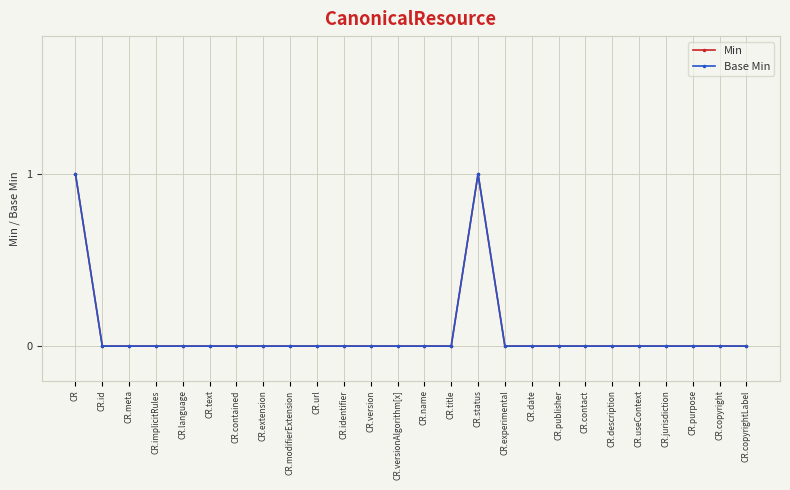

Which has a higher value, CR.copyright or CR.id?

CR.copyright